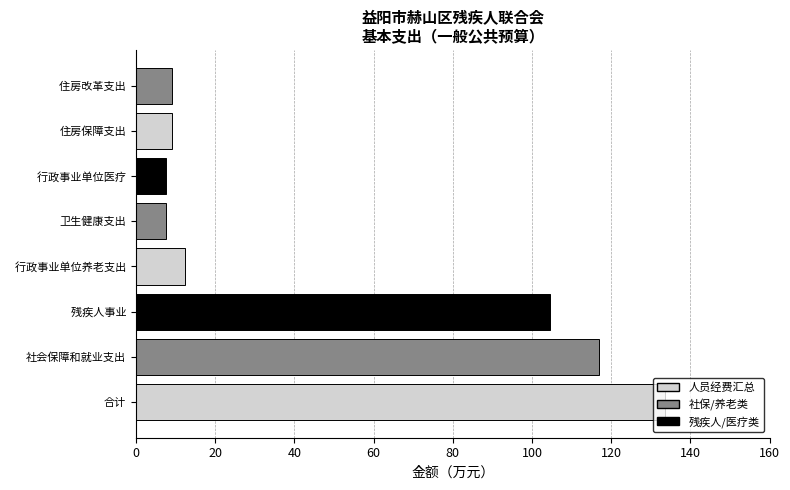

What is the sum of all values?

400.6